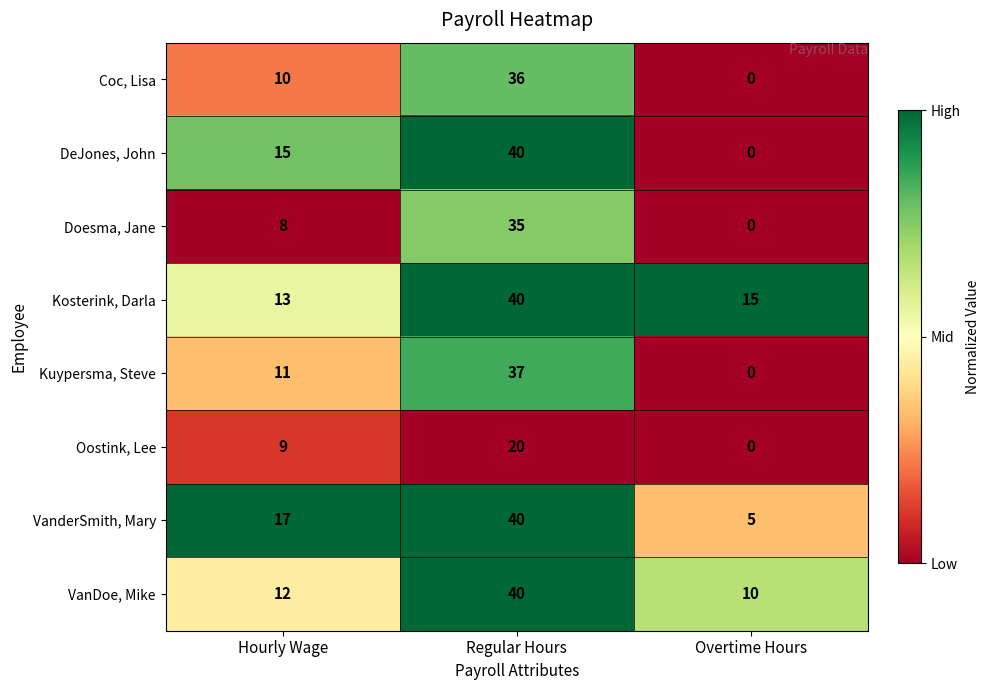

Read the Kosterink, Darla value at Overtime Hours, to the nearest 5.

15